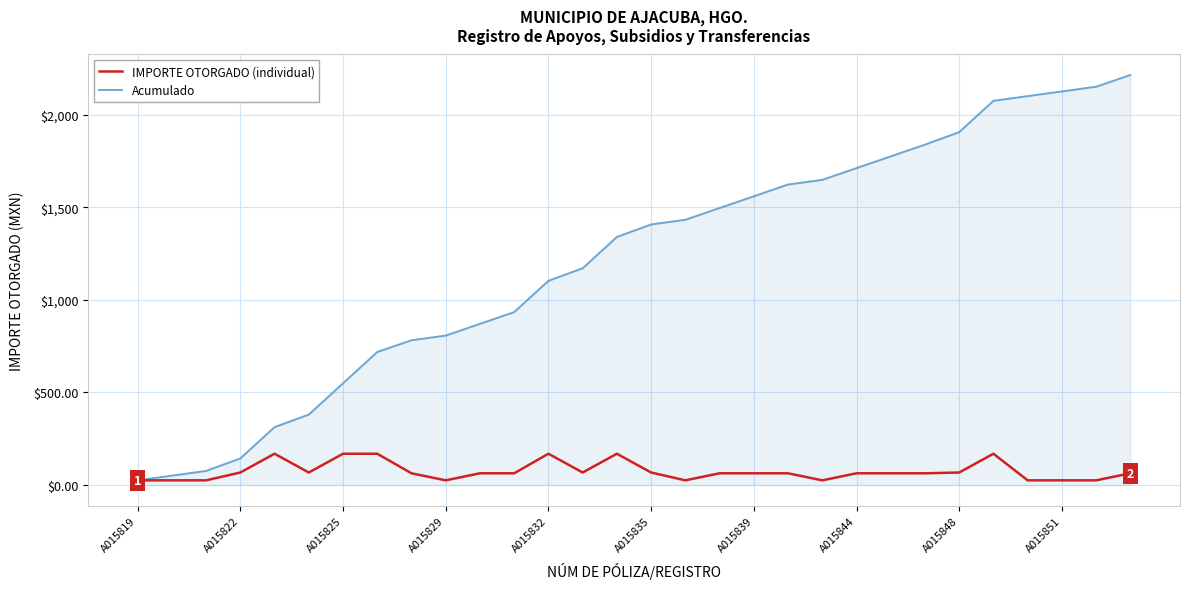

How many lines are shown in the chart?

2